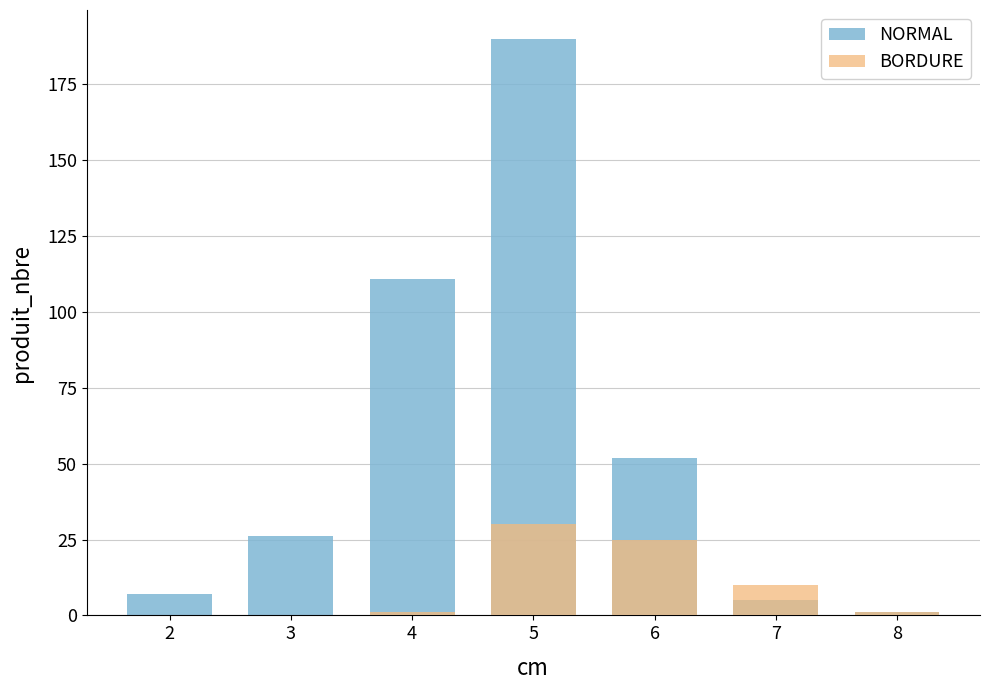

Which has a higher value, 5 or 4?

5